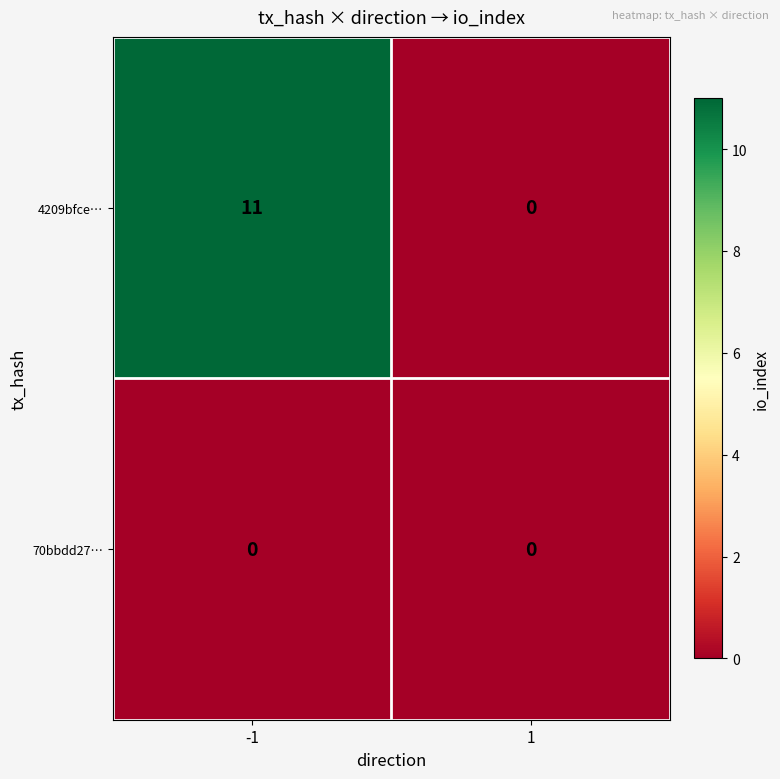

How many distinct data groups are displayed?

2